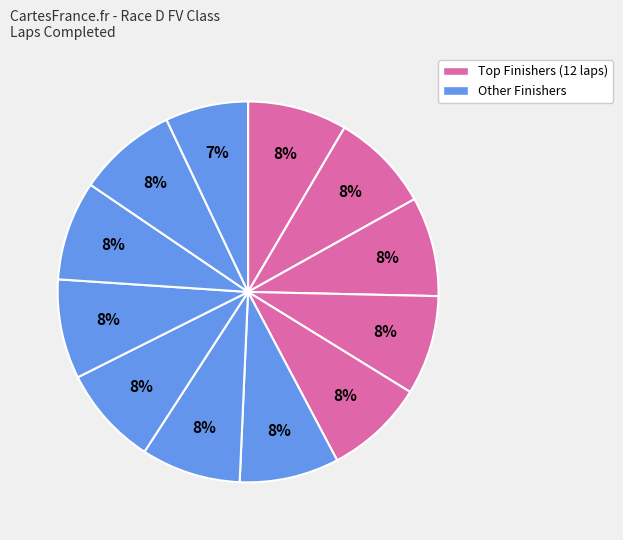

How many slices are in this pie chart?

12